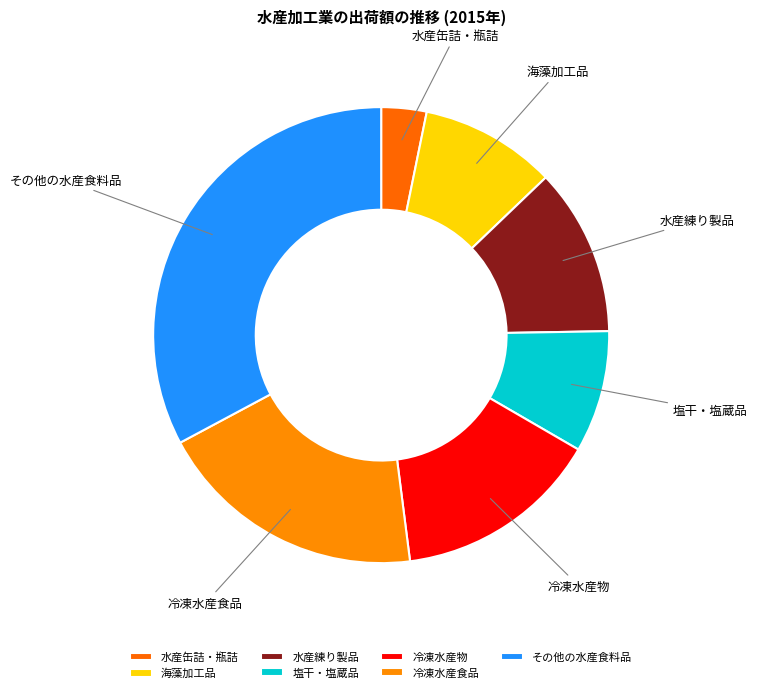

Count the number of slices in the pie.

7